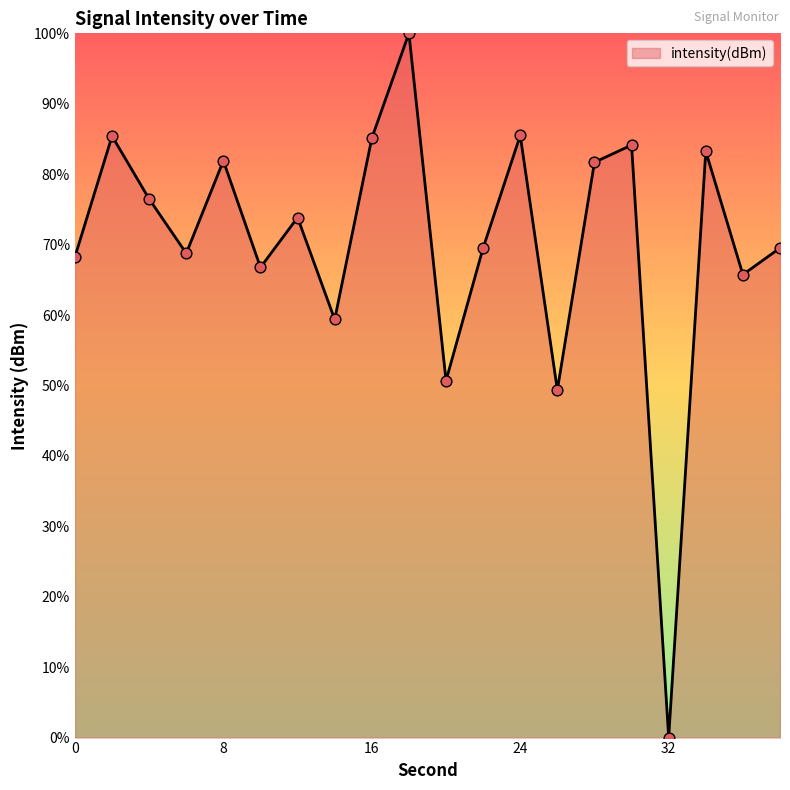

What is the greatest value displayed?

100.0